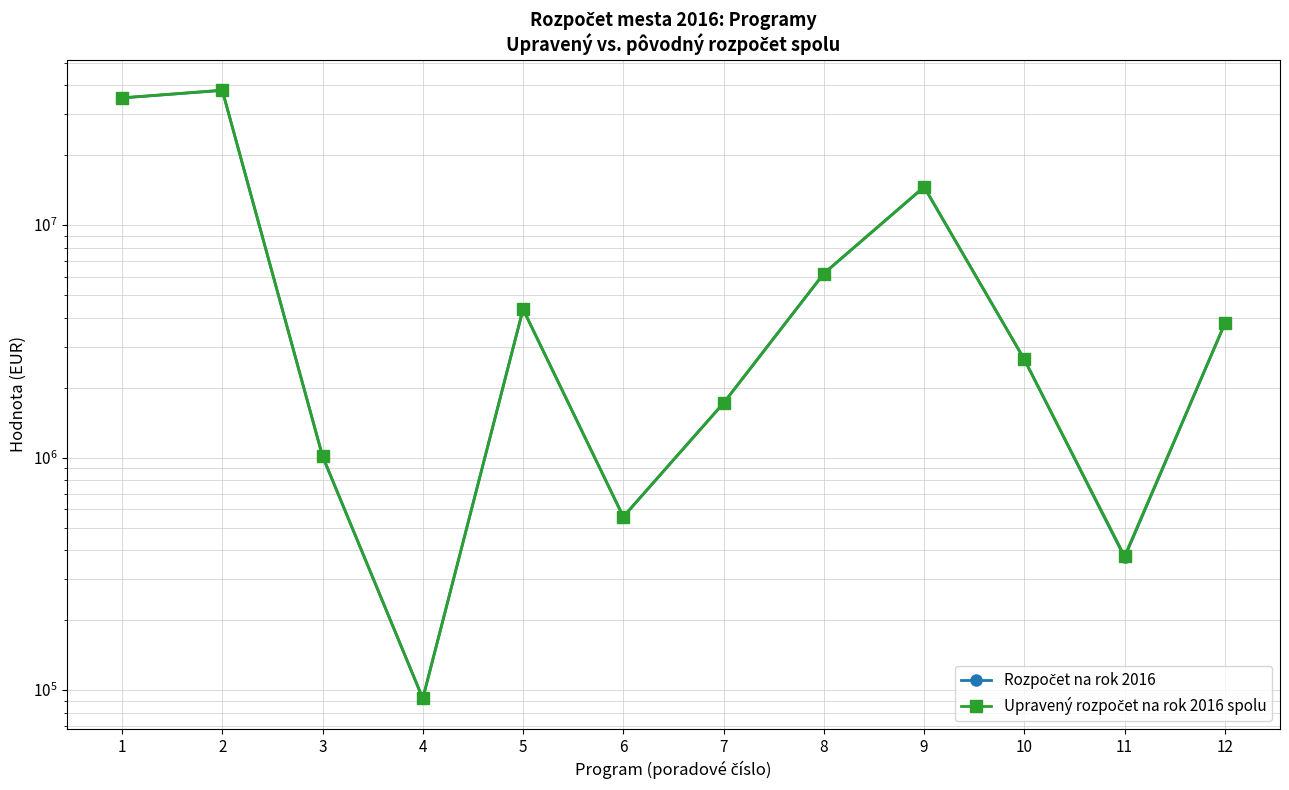

What is the maximum value for Rozpočet na rok 2016?

37973885